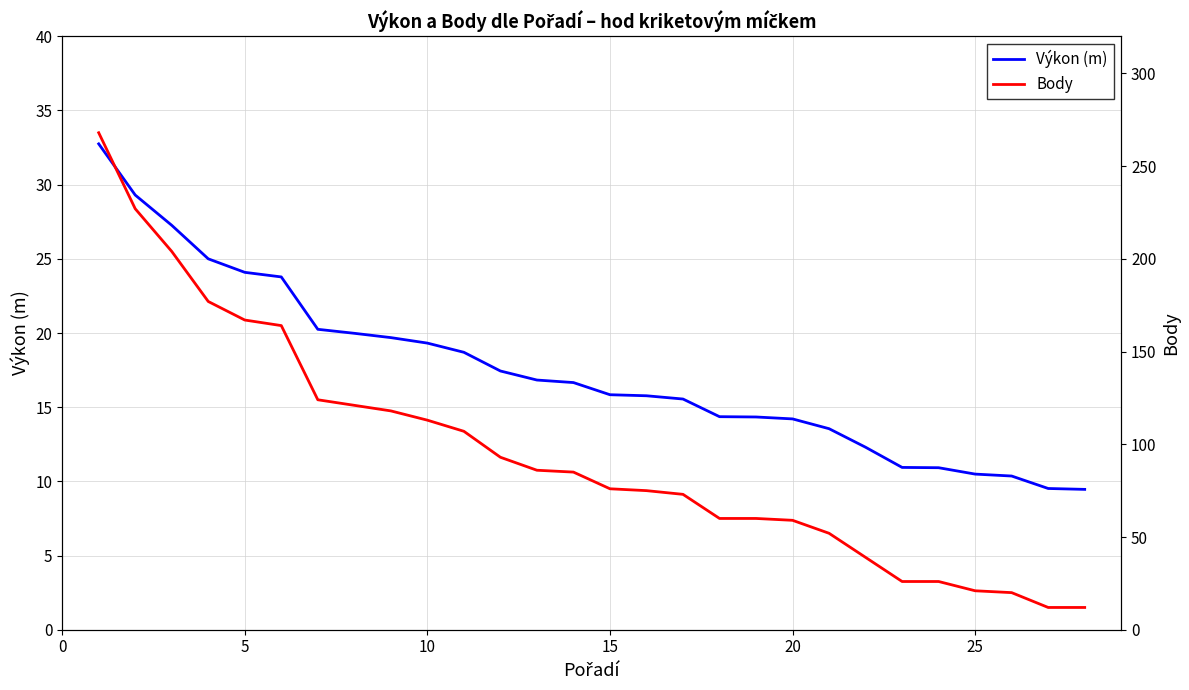

Which series has the largest total across all categories?

Body